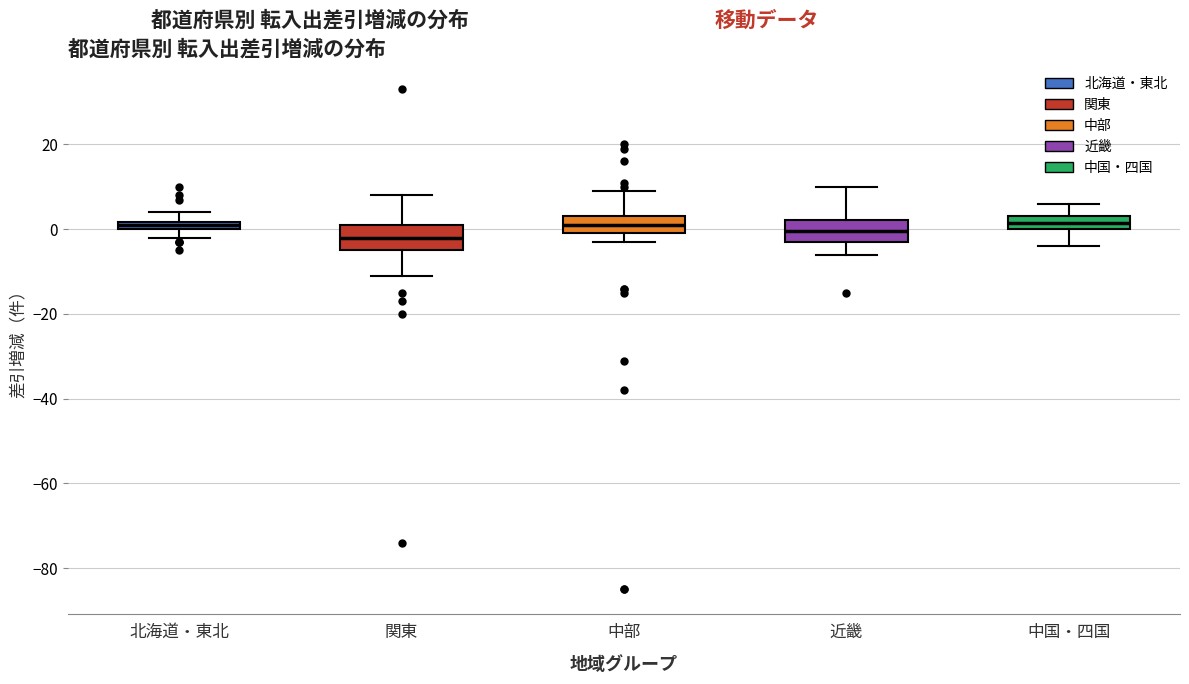

Where does the upper whisker of the box for 関東 end on the y-axis? The values are not printed on the chart, so give them approximately, as read against the axis.

8